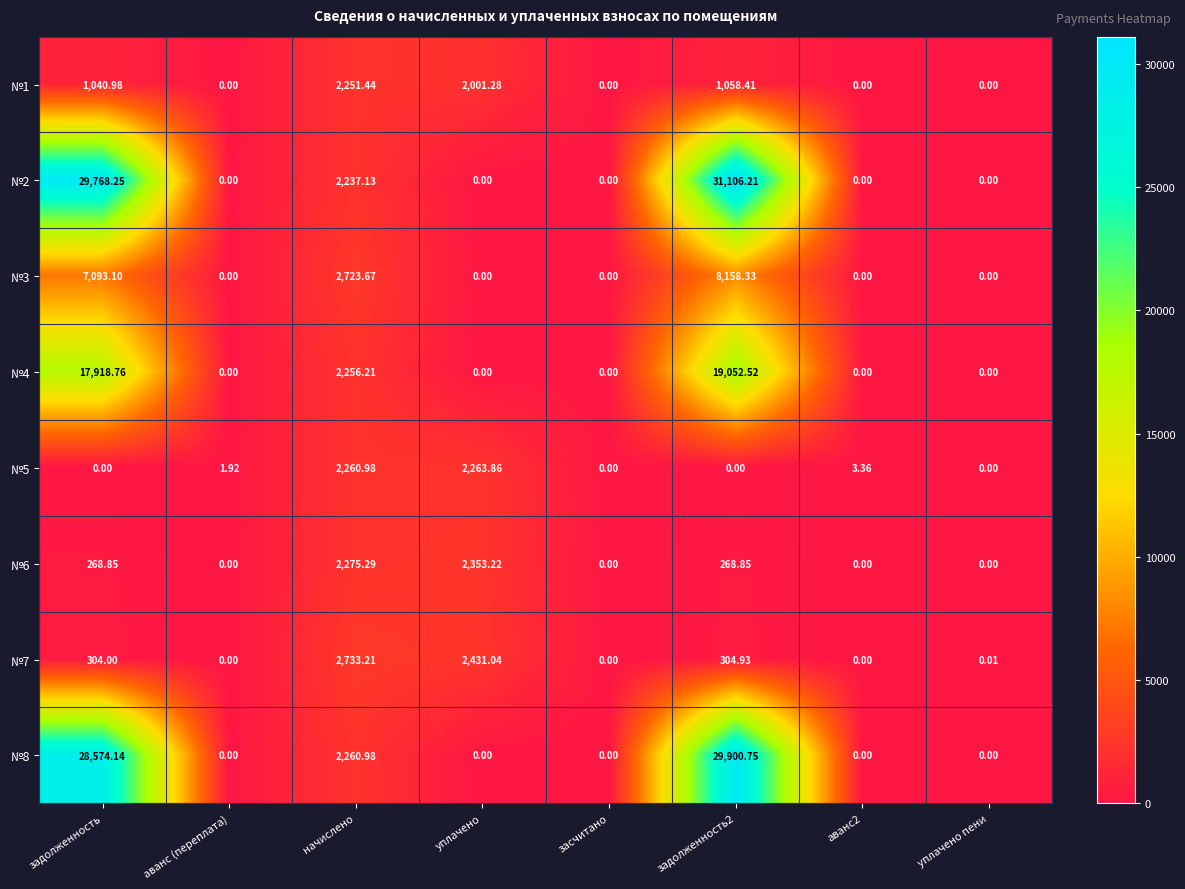

At which label does №6 first exceed 268?

задолженность